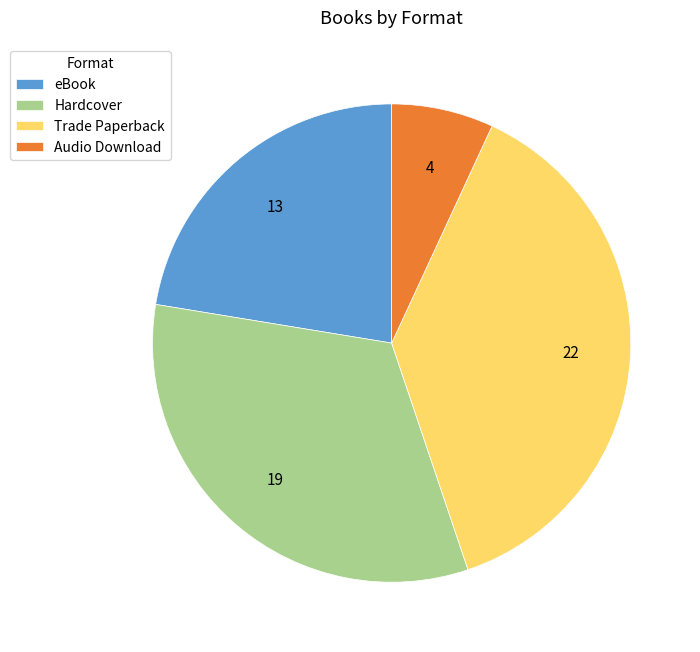

Between Trade Paperback and eBook, which is larger?

Trade Paperback